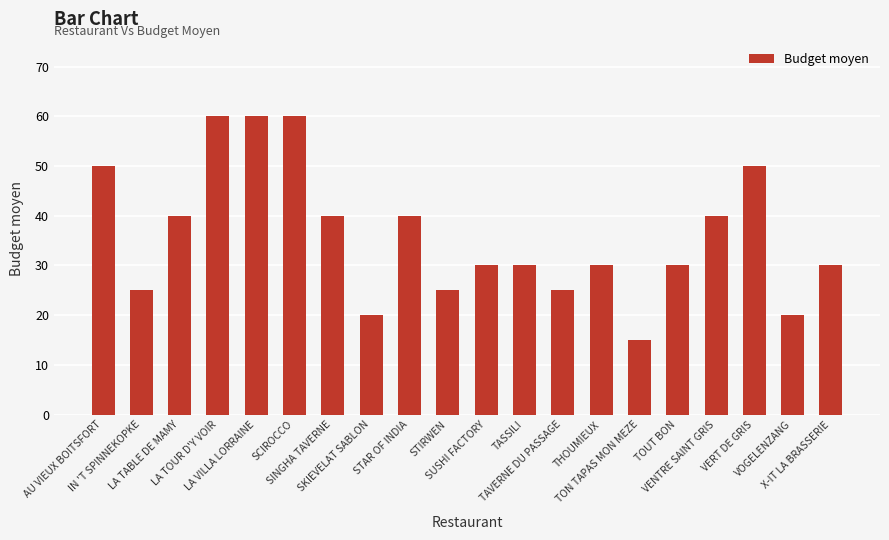

What is the change in value from SINGHA TAVERNE to TOUT BON?

-10